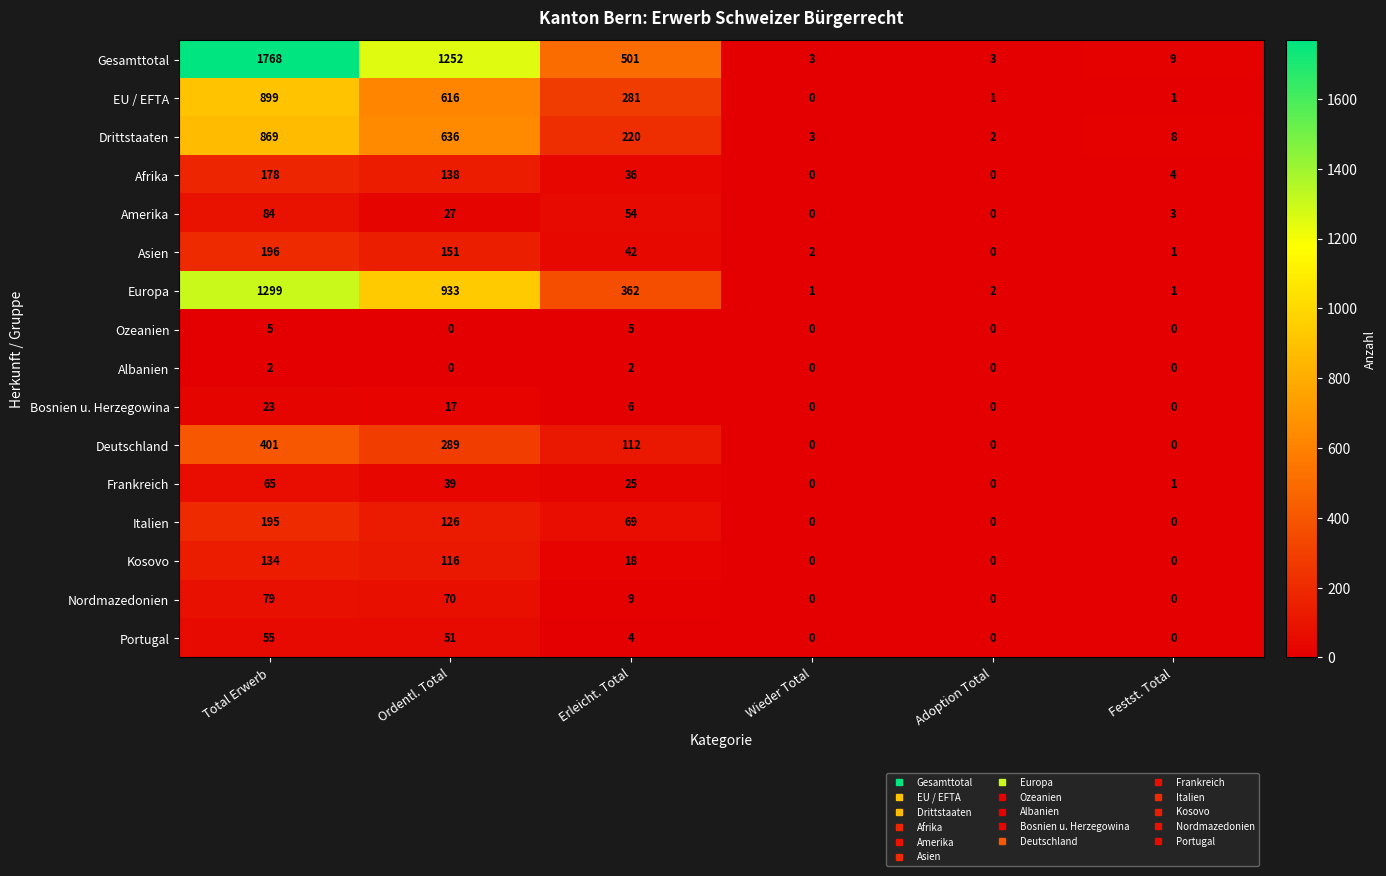

What is the total value across all series at Erleicht. Total?

1746